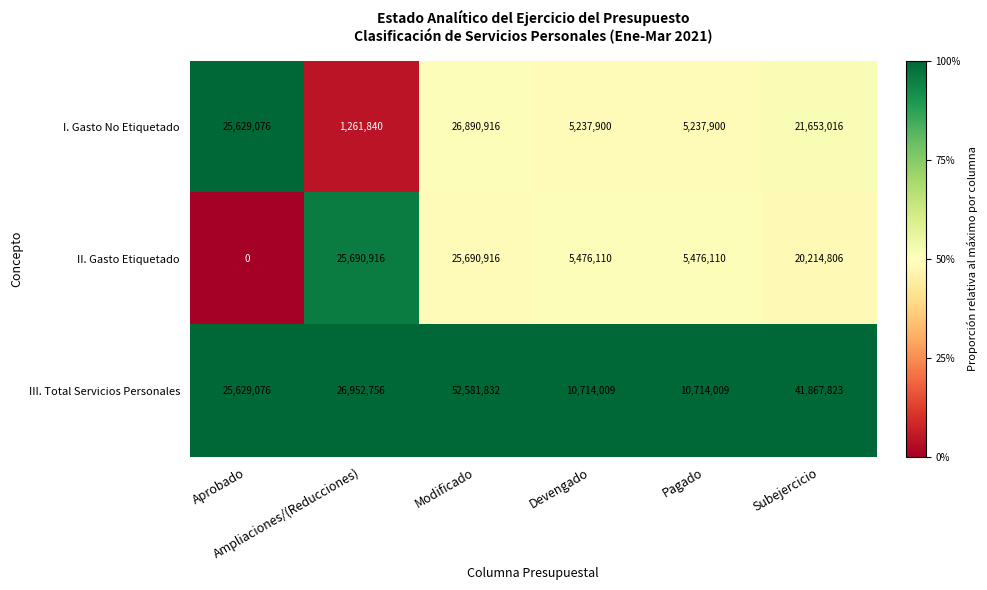

Which series has the largest range (max minus min)?

III. Total Servicios Personales